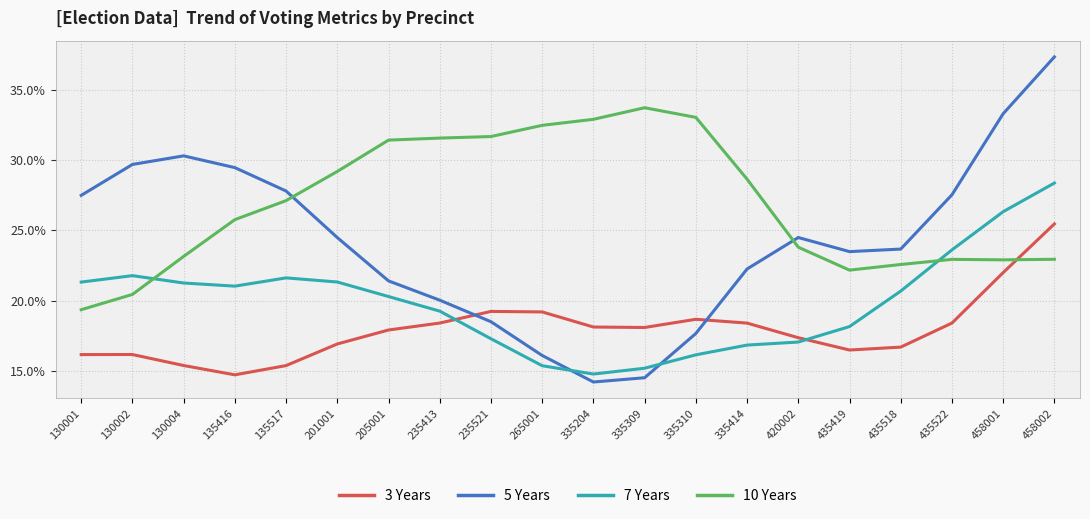

What is the average value of the 10 Years series?

26.9